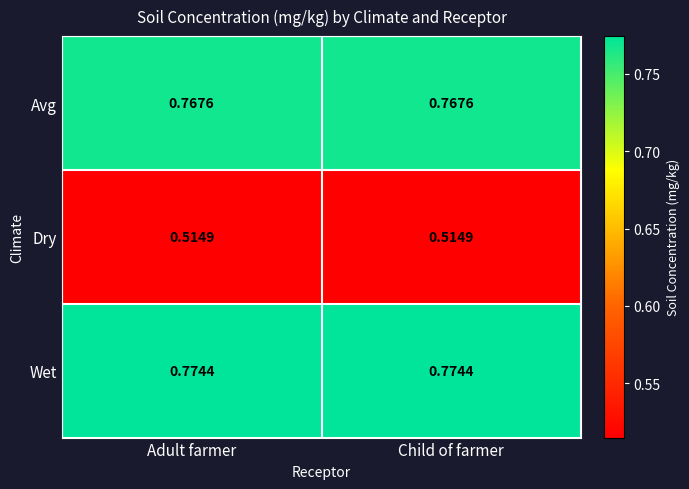

Rank the series at Adult farmer from highest to lowest value.

Wet, Avg, Dry